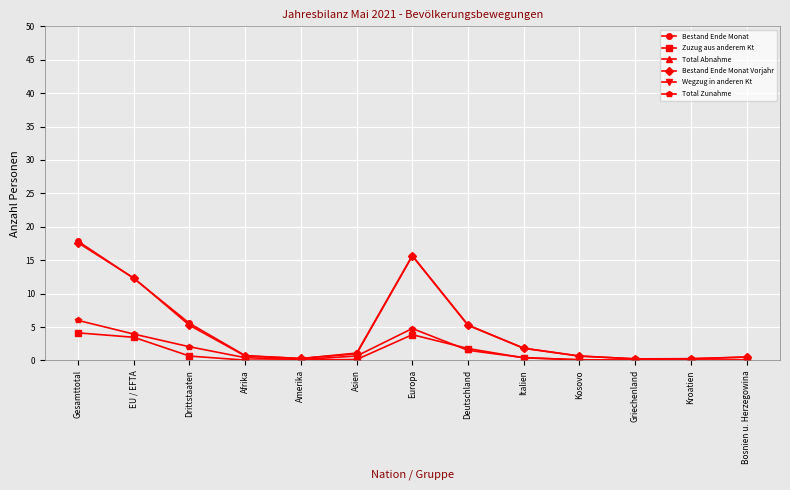

How many series are shown in this chart?

6